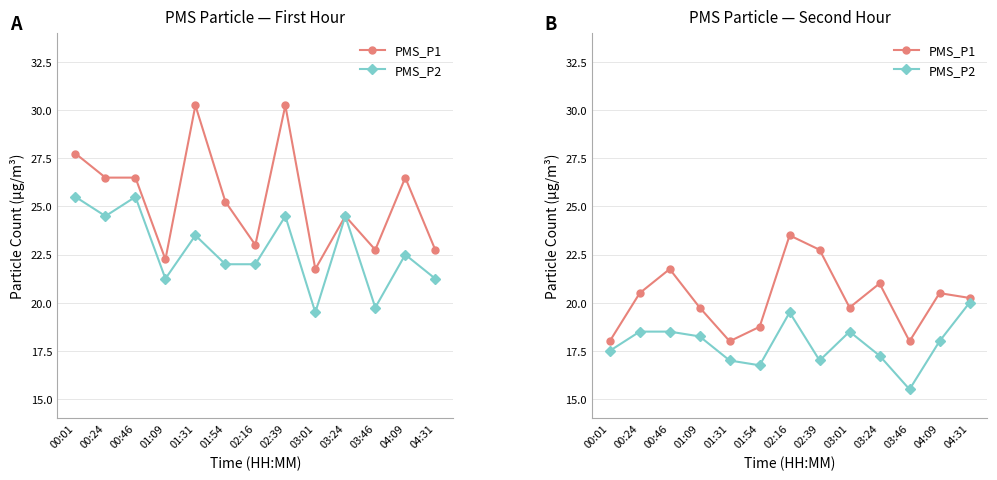

What is the spread (max minus min) of values at 02:39?

5.8